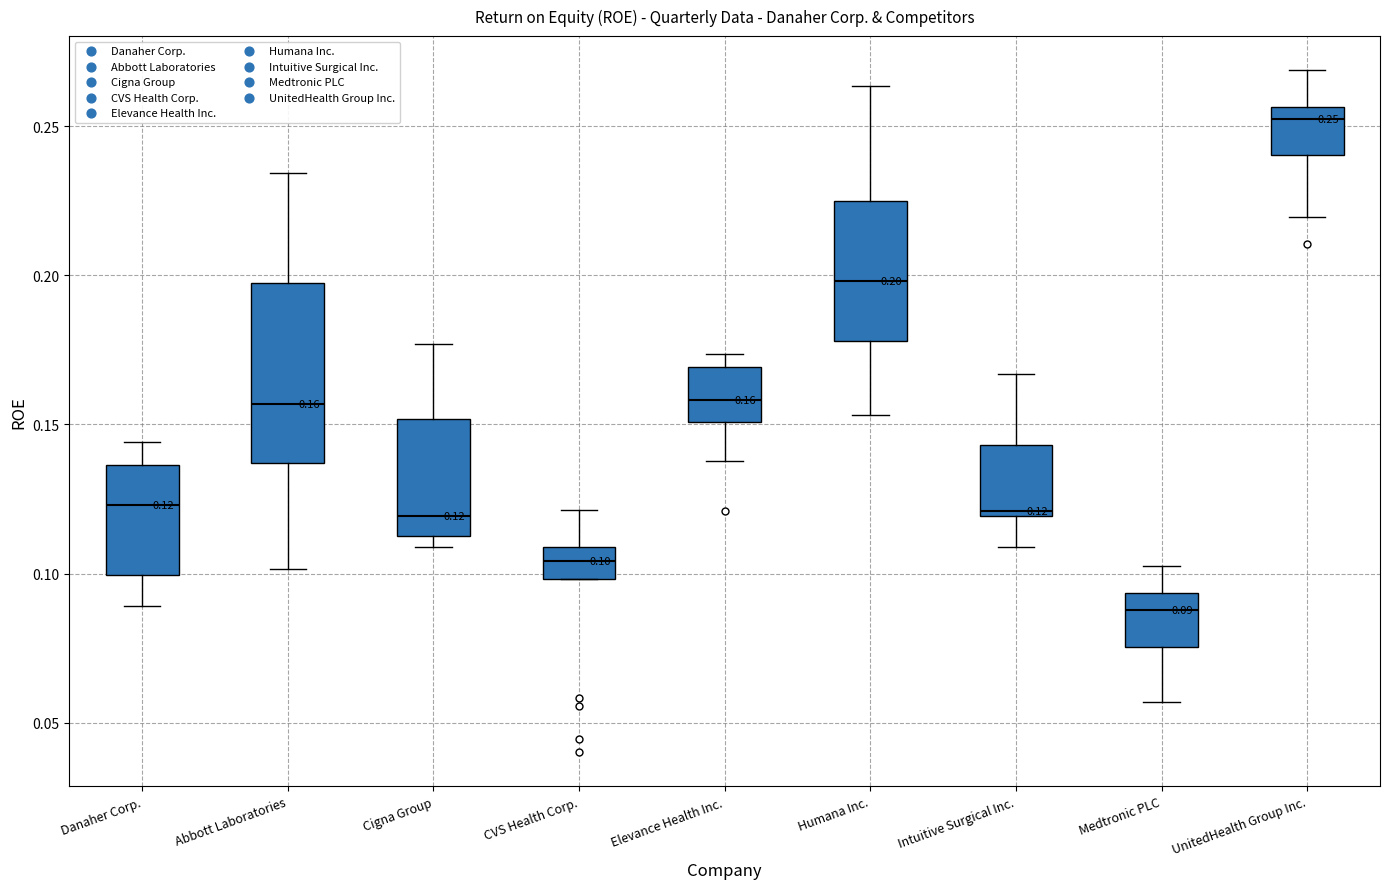

Which box's median line is the highest?

UnitedHealth Group Inc.